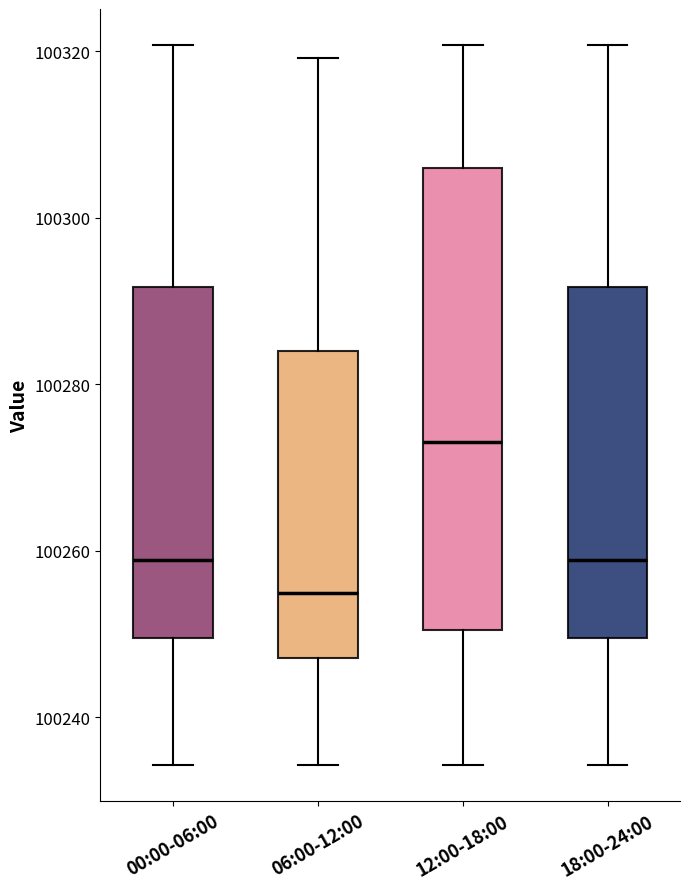

Where does the lower whisker of the box for 12:00-18:00 end on the y-axis? The values are not printed on the chart, so give them approximately, as read against the axis.

100234